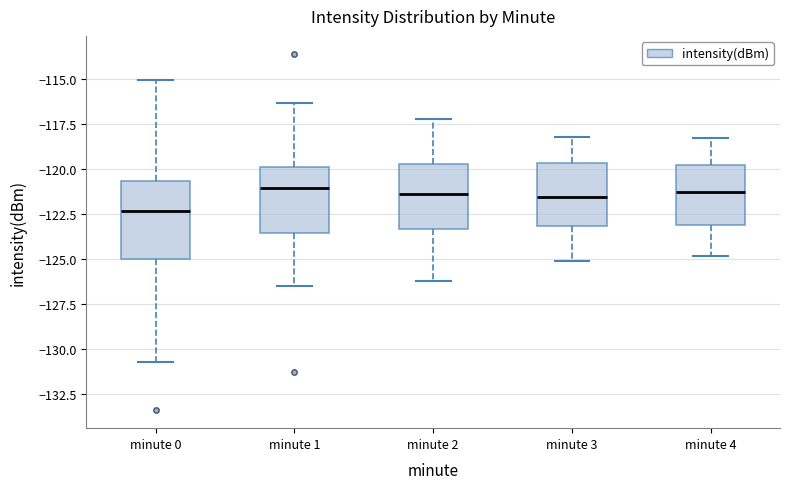

Which box's median line is the lowest?

minute 0